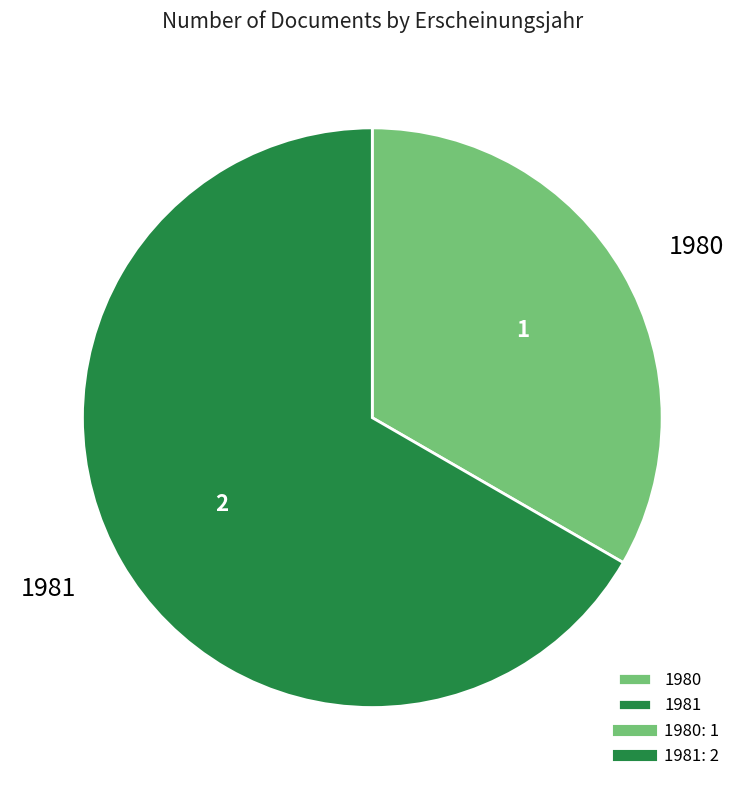

How many slices are in this pie chart?

2